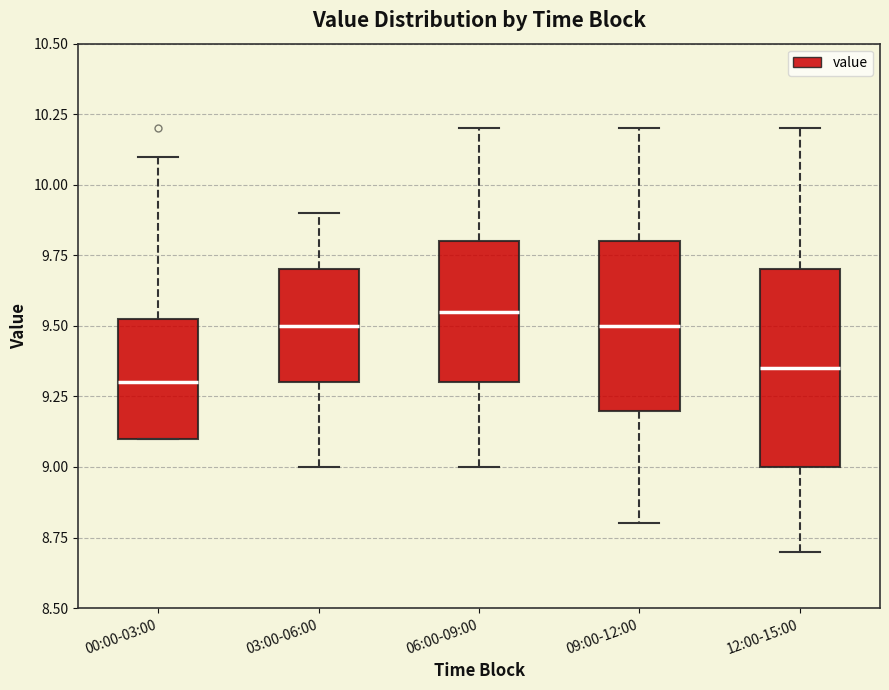

Reading left to right, transcribe this box plot: for each box, give where its median line is, the range the box spans, and where its two whiskers end, as read against the y-axis. The values are not printed on the chart, so give them approximately, as read against the axis.

00:00-03:00: median 9.30, box 9.10 to 9.55, whiskers 9.10 to 10.10
03:00-06:00: median 9.50, box 9.30 to 9.70, whiskers 9.00 to 9.90
06:00-09:00: median 9.55, box 9.30 to 9.80, whiskers 9.00 to 10.20
09:00-12:00: median 9.50, box 9.20 to 9.80, whiskers 8.80 to 10.20
12:00-15:00: median 9.35, box 9.00 to 9.70, whiskers 8.70 to 10.20